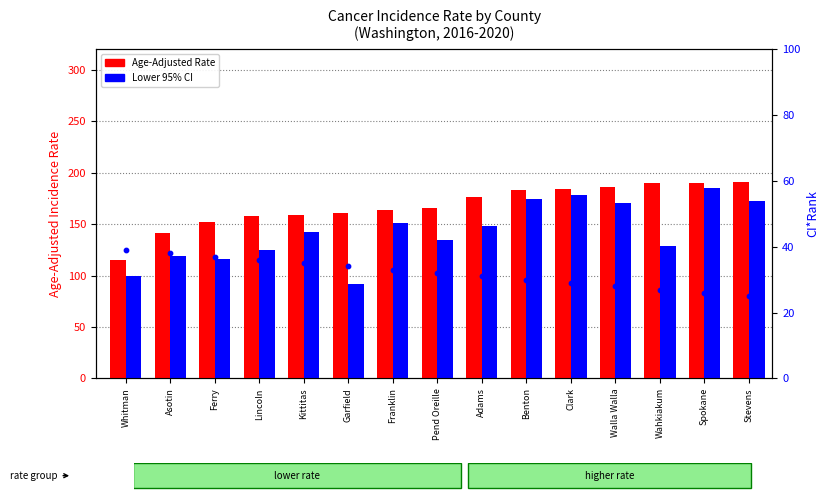

Which series reaches the maximum Y coordinate?

Age-Adjusted Rate